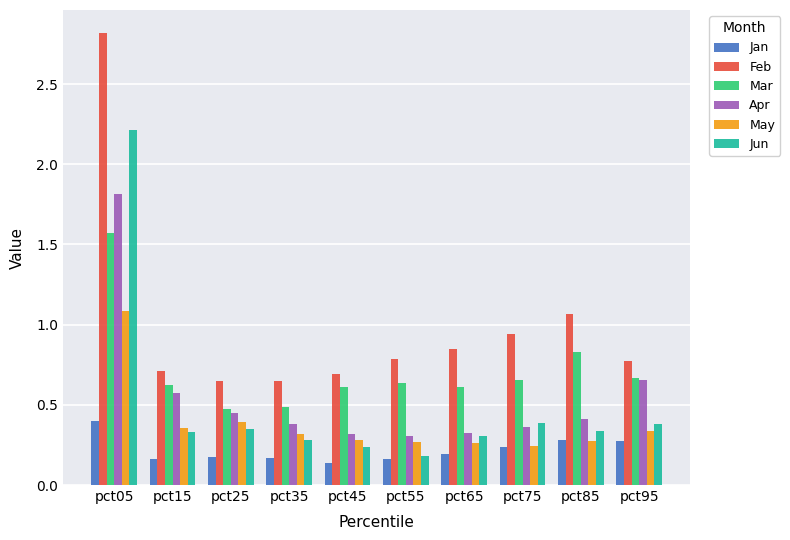

How many bars are there in each group?

6